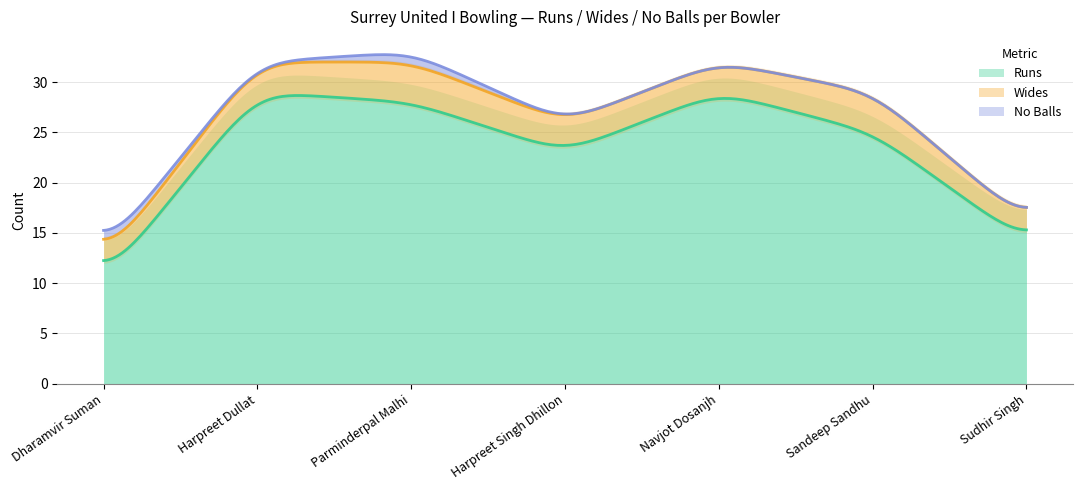

Count the number of data series in this chart.

3